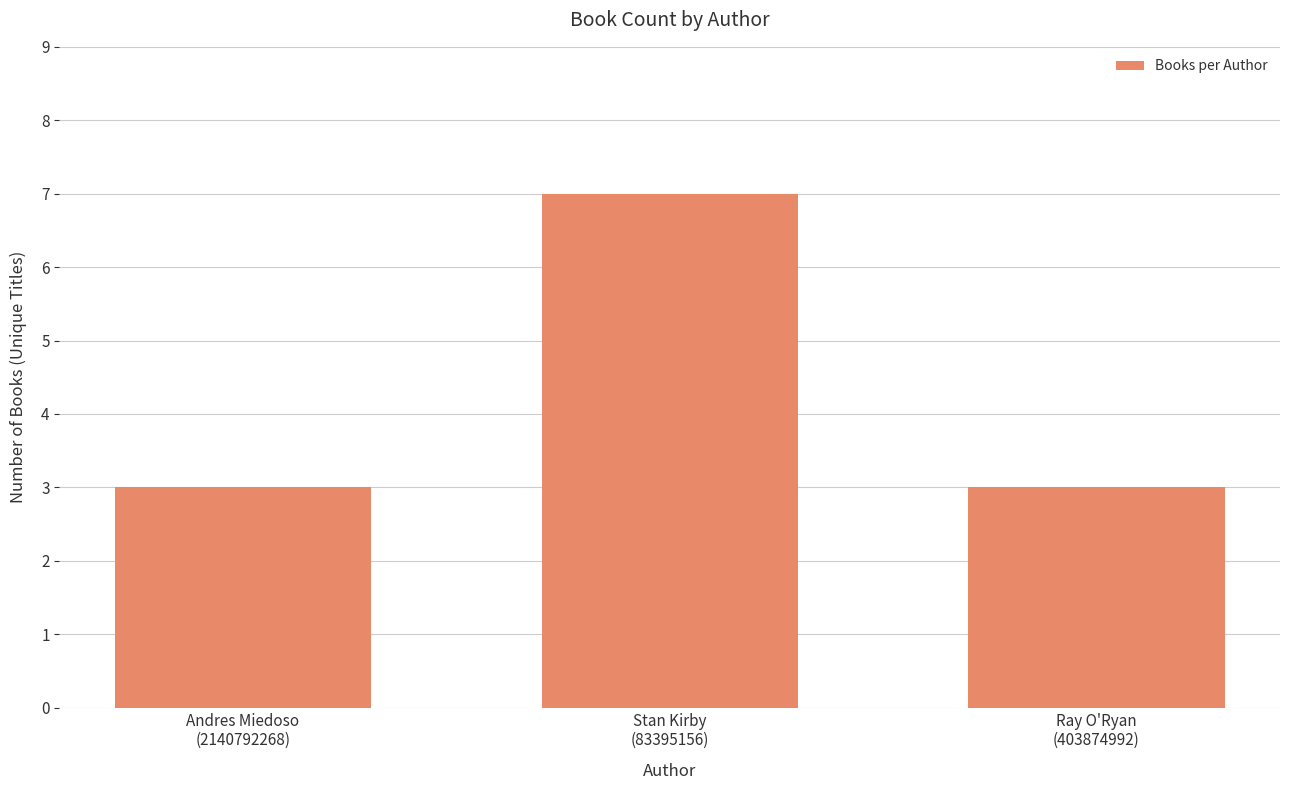

Are the bars grouped side by side (vs. stacked)?

No